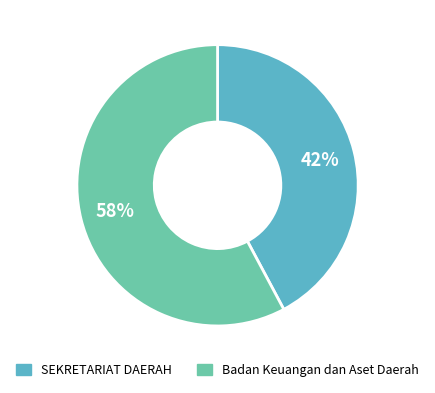

To the nearest percent, what is the average slice percentage?

50%